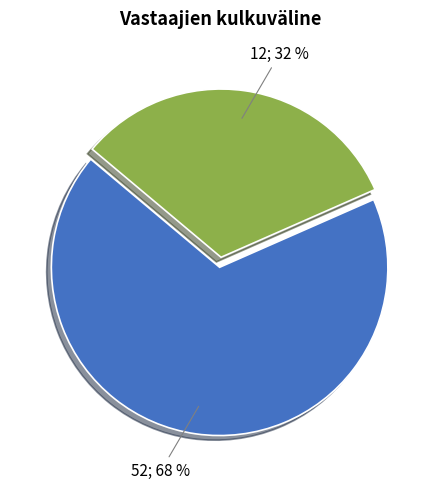

To the nearest percent, what is the average slice percentage?

50%